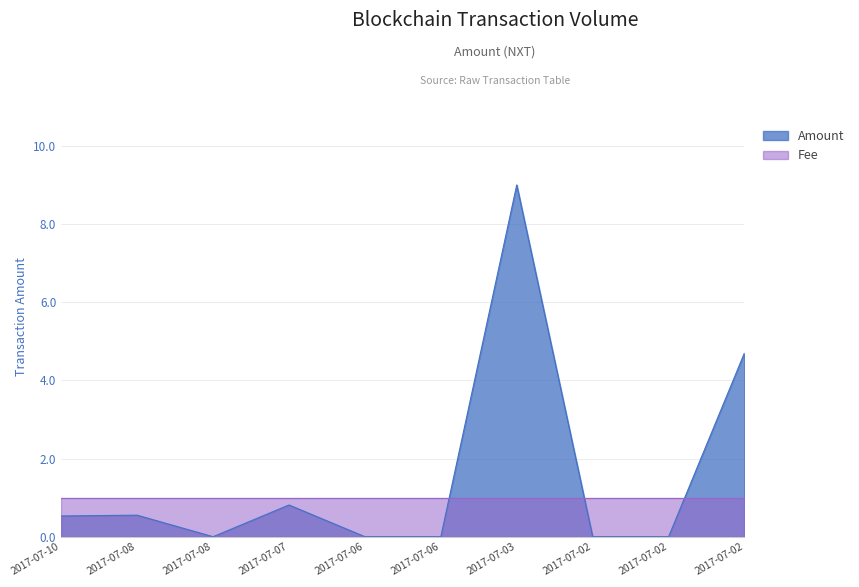

What are all the series names shown in the legend?

Amount, Fee